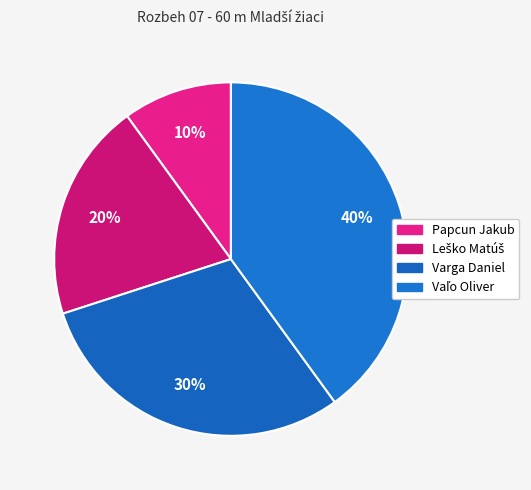

To the nearest percent, what is the average slice percentage?

25%